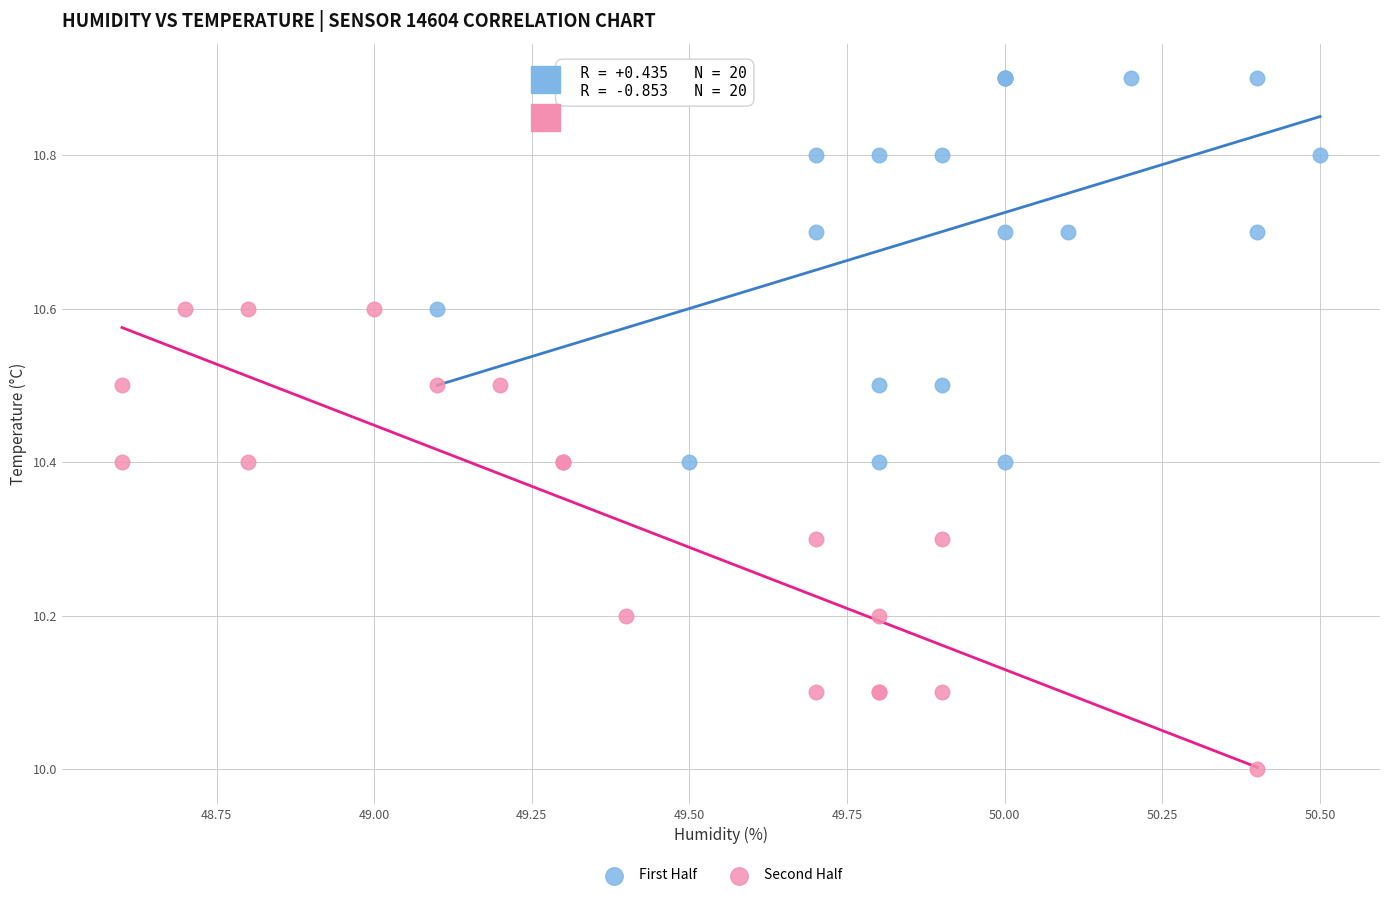

What are all the series names shown in the legend?

First Half, Second Half